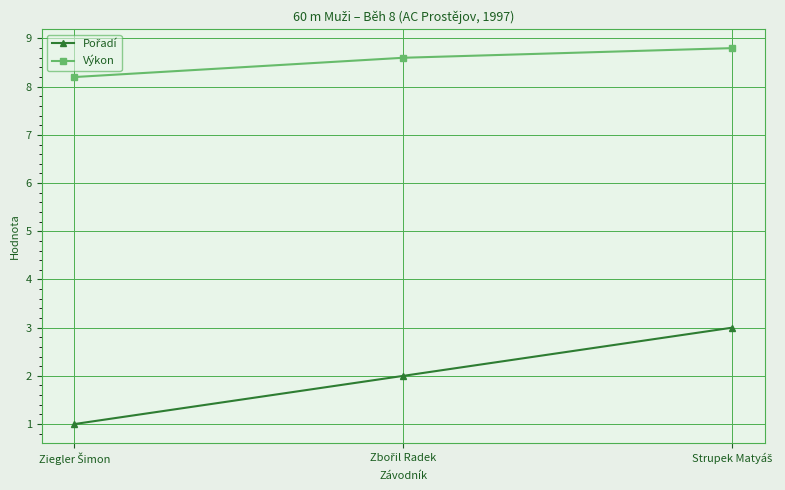

What is the smallest value displayed?

1.0